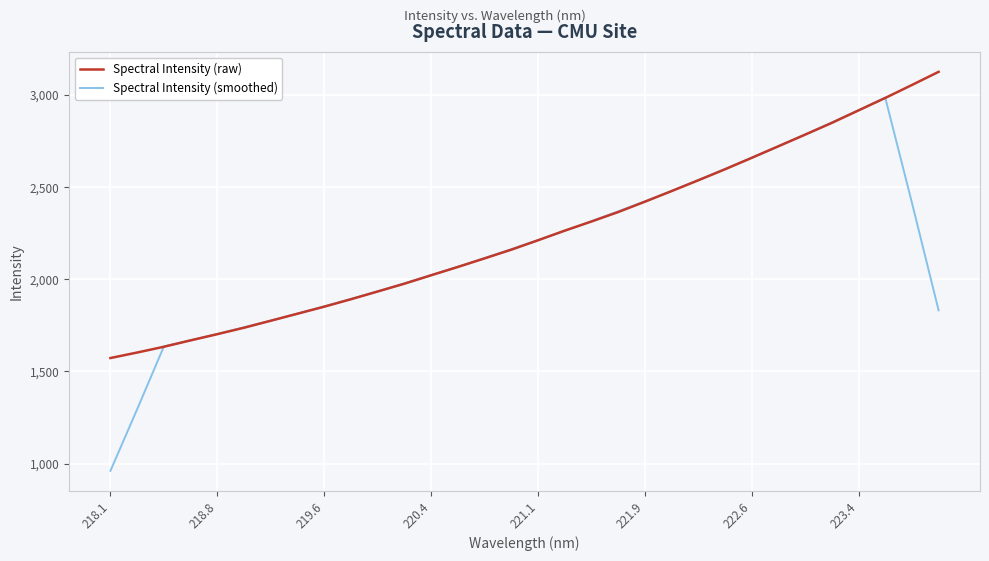

List the series in order of their peak value, lowest first.

Spectral Intensity (smoothed), Spectral Intensity (raw)